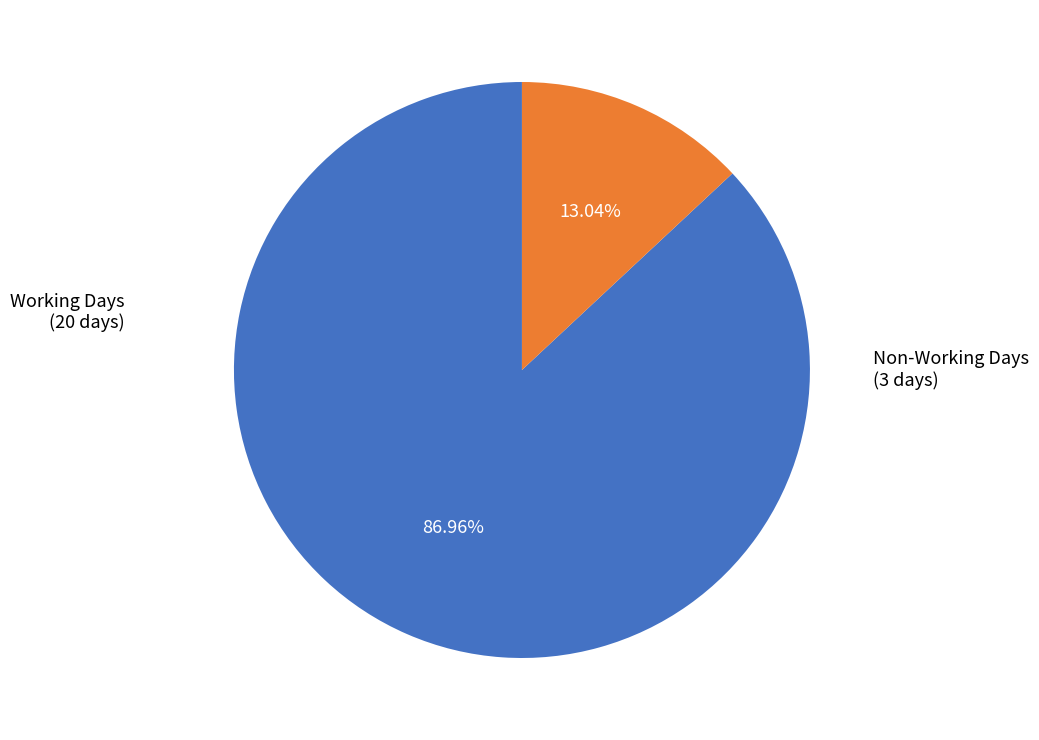

Count the number of slices in the pie.

2